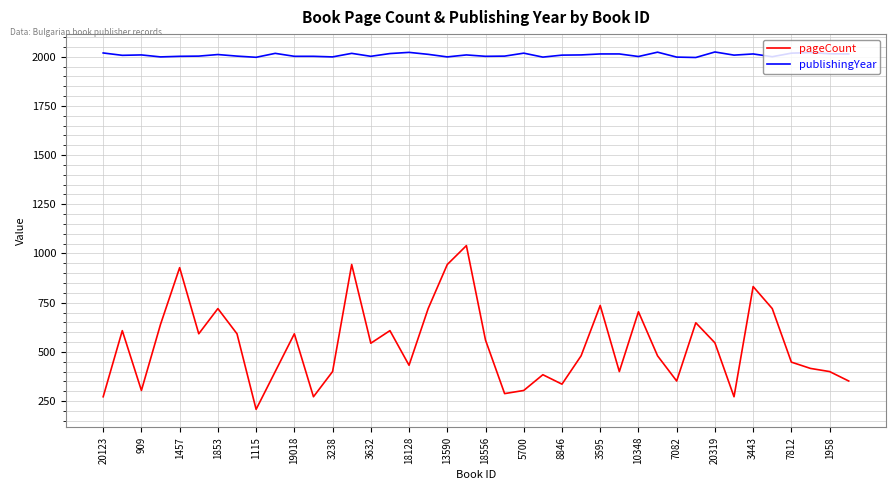

What is the difference between the maximum and minimum values in the pageCount series?

832